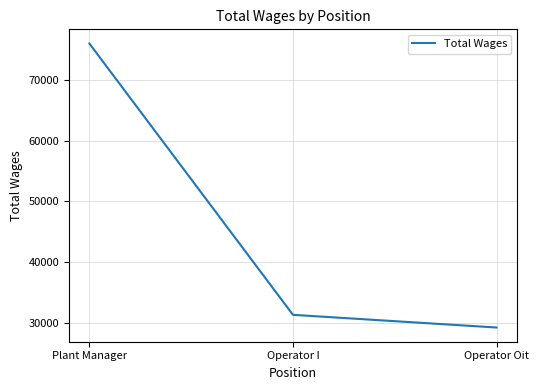

The value at Plant Manager is 122977. True or false?

False